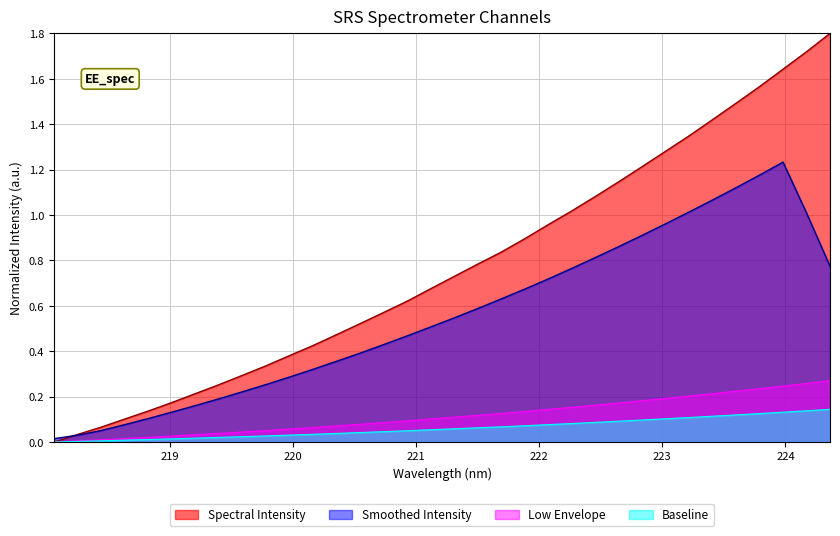

Which label corresponds to the largest value in the chart?

224.3616